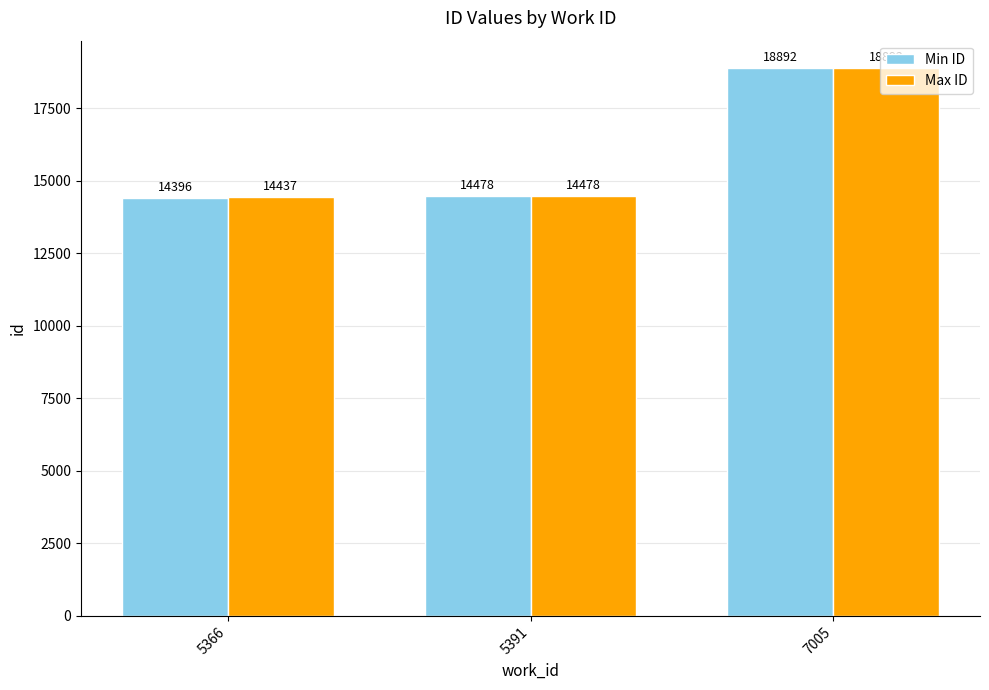

What is the approximate value of Min ID at 5391?

14478